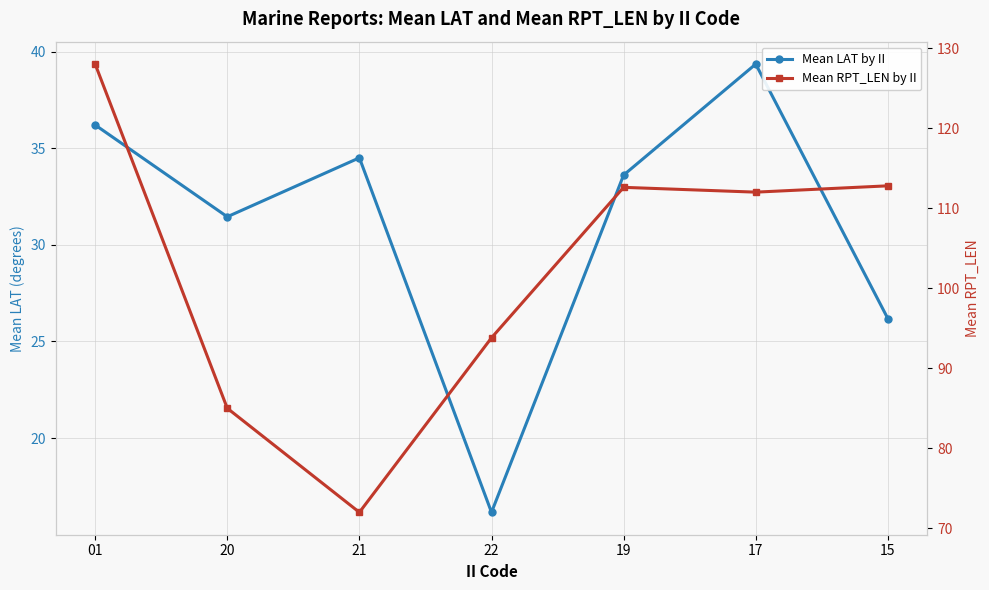

What is the sum of all Mean LAT by II values?

217.5